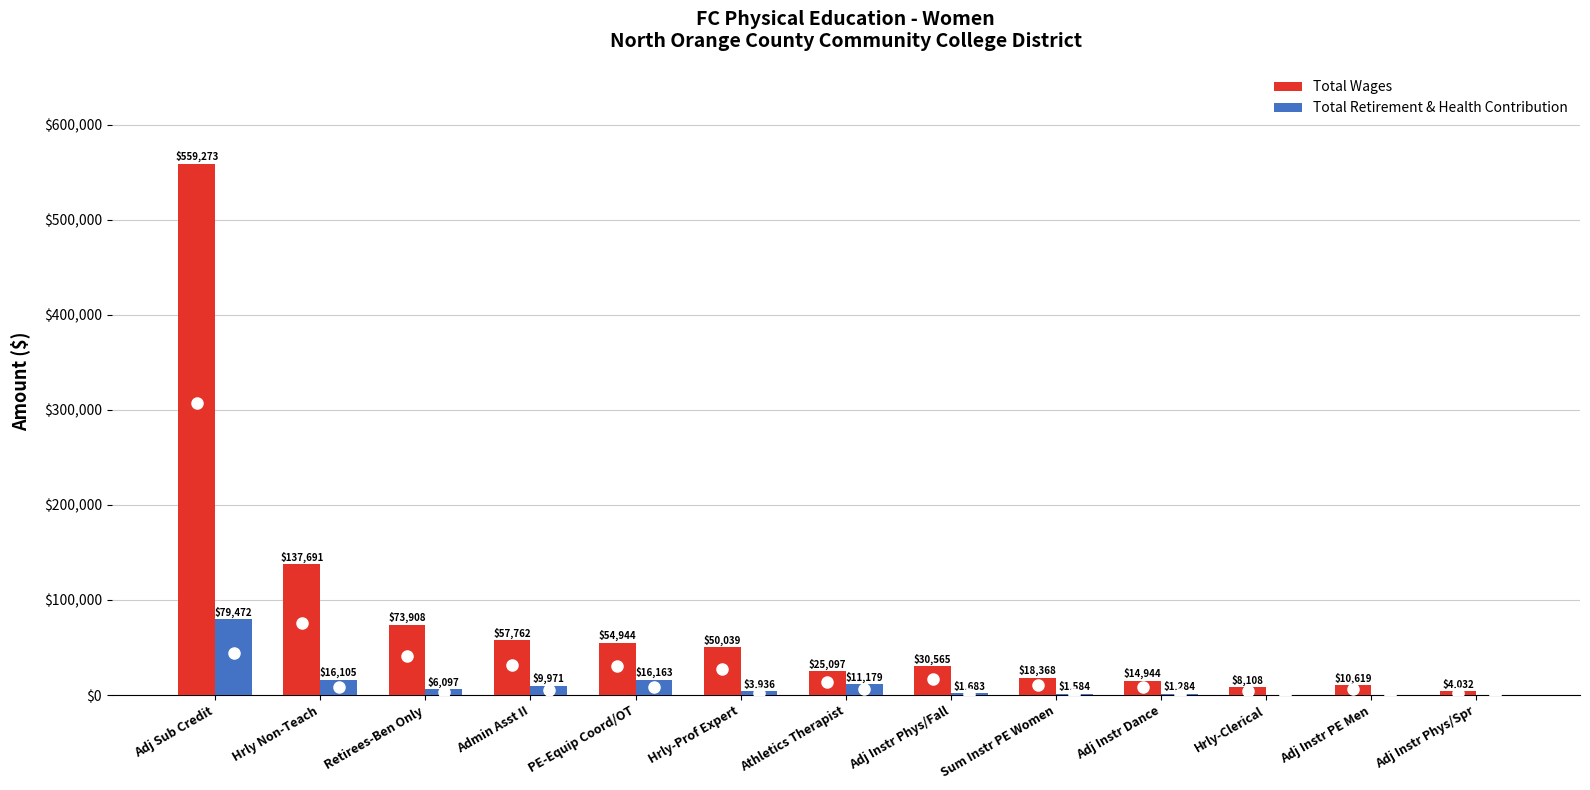

Reading left to right, extract all data points from this chart.

Total Wages: Adj Sub Credit=559273	Hrly Non-Teach=137691	Retirees-Ben Only=73908	Admin Asst II=57762	PE-Equip Coord/OT=54944	Hrly-Prof Expert=50039	Athletics Therapist=25097	Adj Instr Phys/Fall=30565	Sum Instr PE Women=18368	Adj Instr Dance=14944	Hrly-Clerical=8108	Adj Instr PE Men=10619	Adj Instr Phys/Spr=4032
Total Retirement & Health Contribution: Adj Sub Credit=79472	Hrly Non-Teach=16105	Retirees-Ben Only=6097	Admin Asst II=9971	PE-Equip Coord/OT=16163	Hrly-Prof Expert=3936	Athletics Therapist=11179	Adj Instr Phys/Fall=1683	Sum Instr PE Women=1584	Adj Instr Dance=1284	Hrly-Clerical=0	Adj Instr PE Men=0	Adj Instr Phys/Spr=0